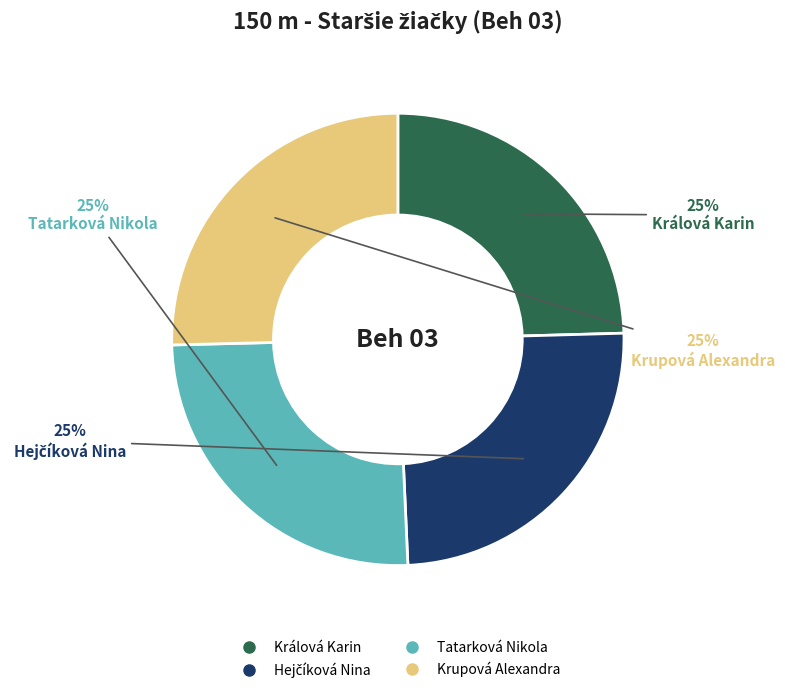

What percentage is the Krupová Alexandra slice, to the nearest percent?

25%